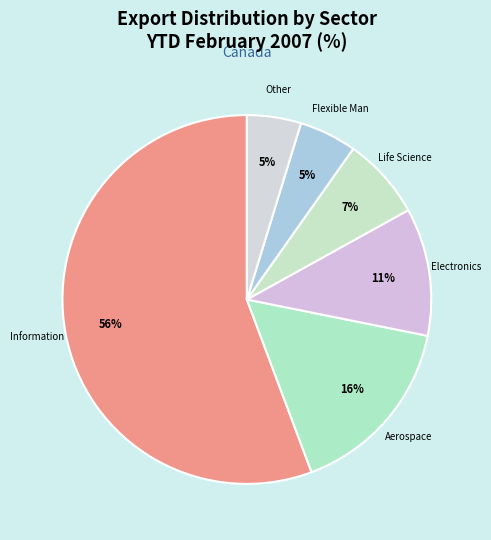

Count the number of slices in the pie.

6